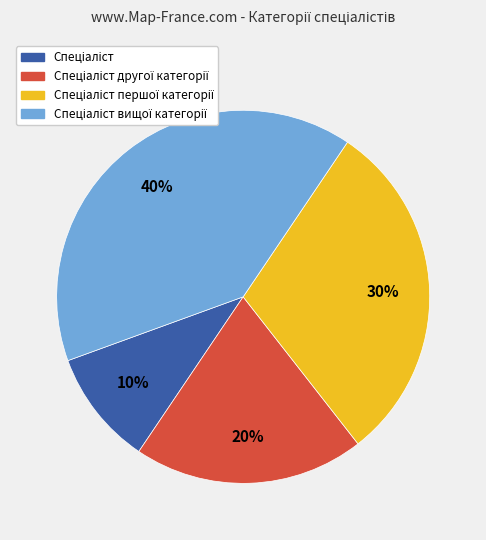

To the nearest percent, what is the difference between the largest and smallest slice percentages?

30%